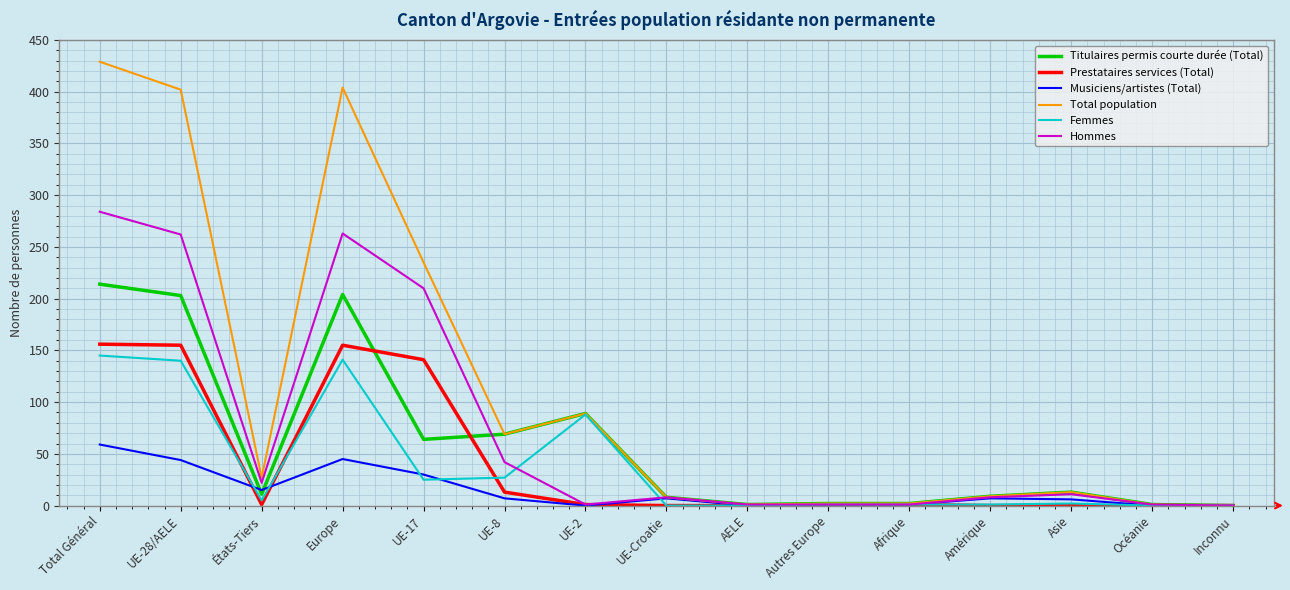

Rank the series by their maximum value, from highest to lowest.

Total population, Hommes, Titulaires permis courte durée (Total), Prestataires services (Total), Femmes, Musiciens/artistes (Total)